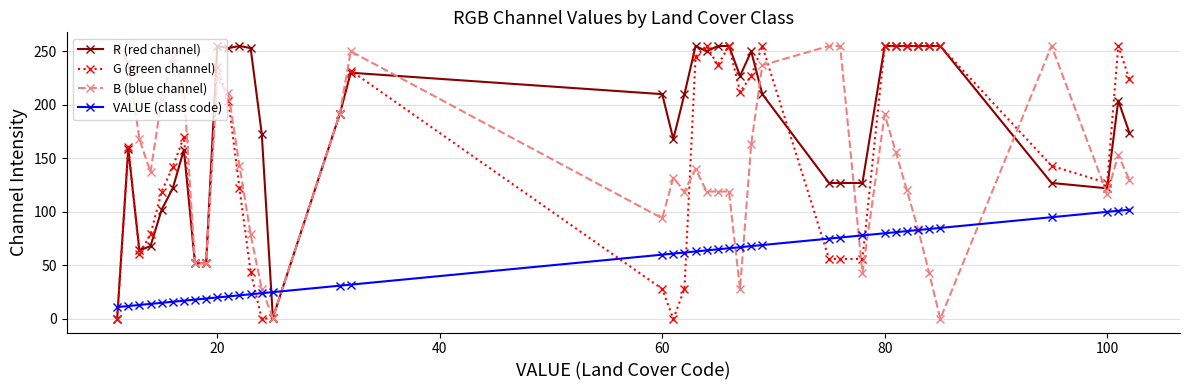

True or false: B (blue channel) has more than 1 points higher than both neighbors.

True